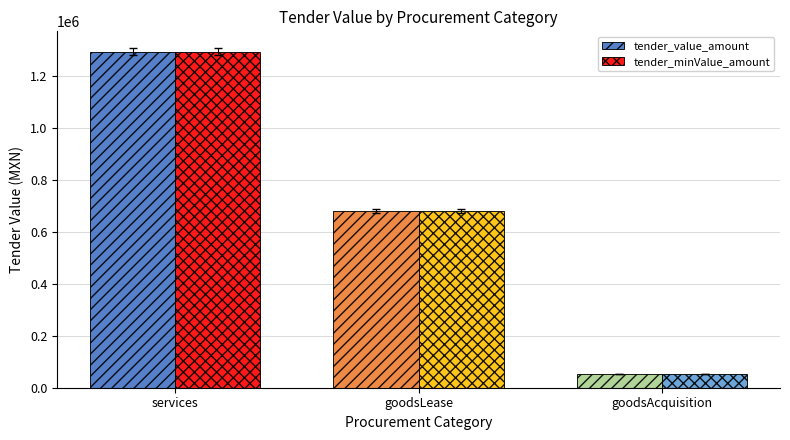

Rank the categories by tender_value_amount value from highest to lowest.

services, goodsLease, goodsAcquisition